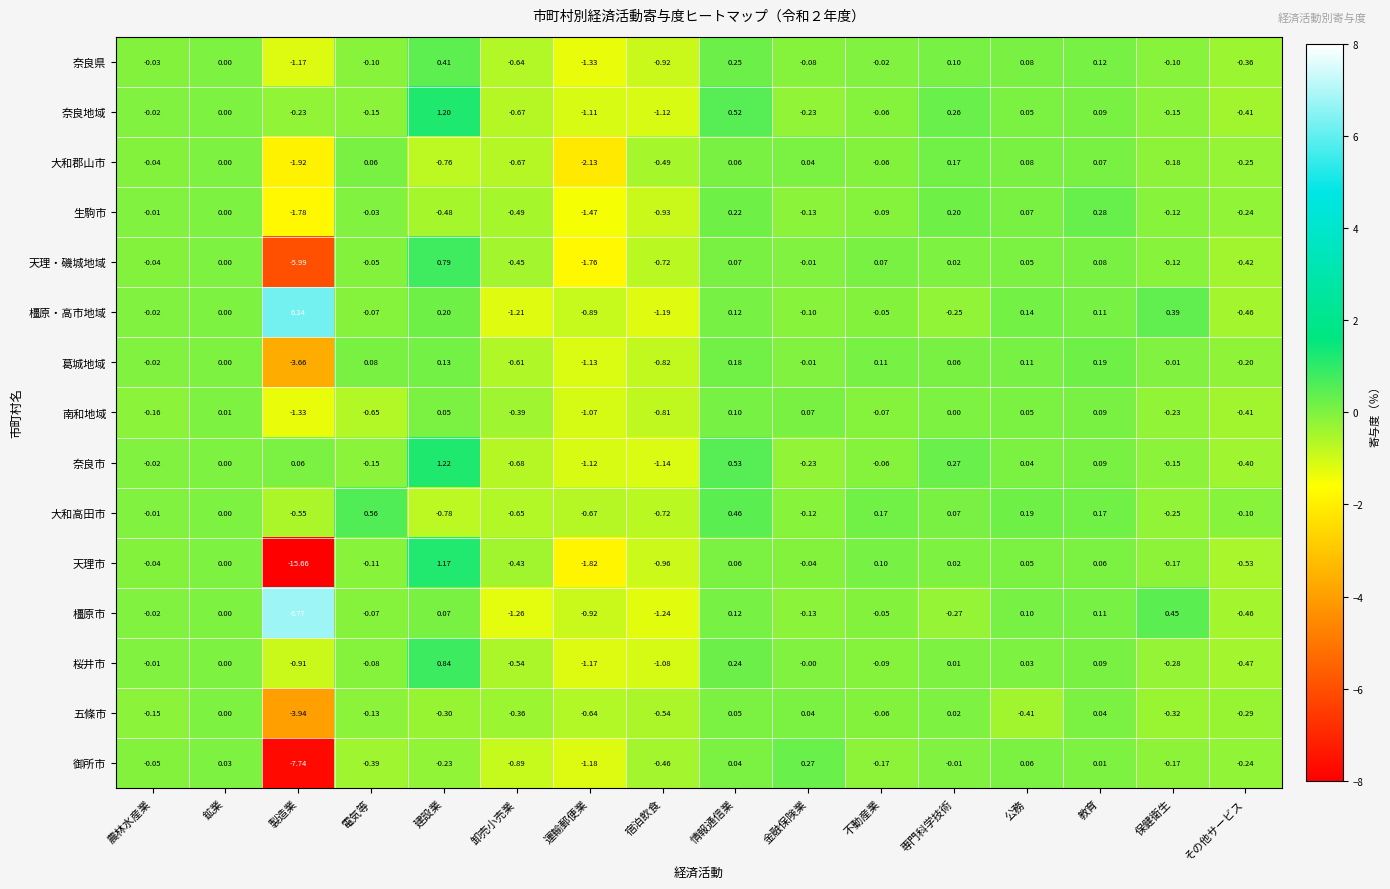

What is the greatest value displayed?

6.8